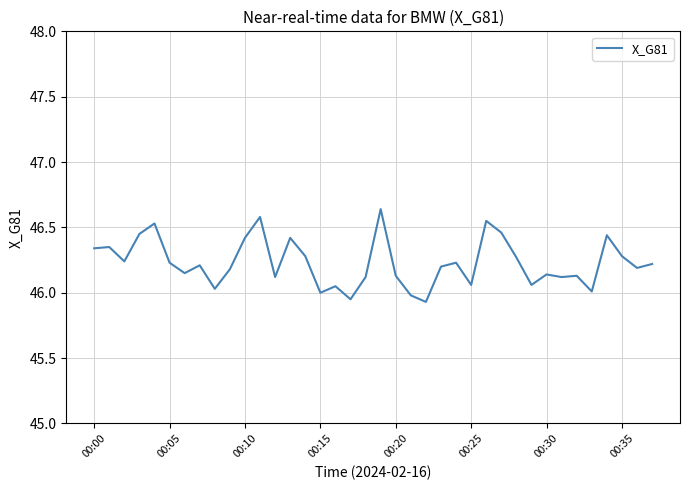

What is the greatest value displayed?

46.6